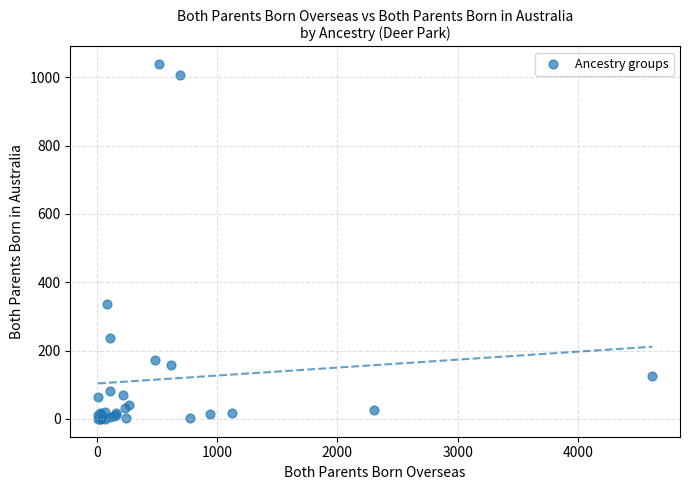

What Y value in the scatter plot is closest to 519?

336